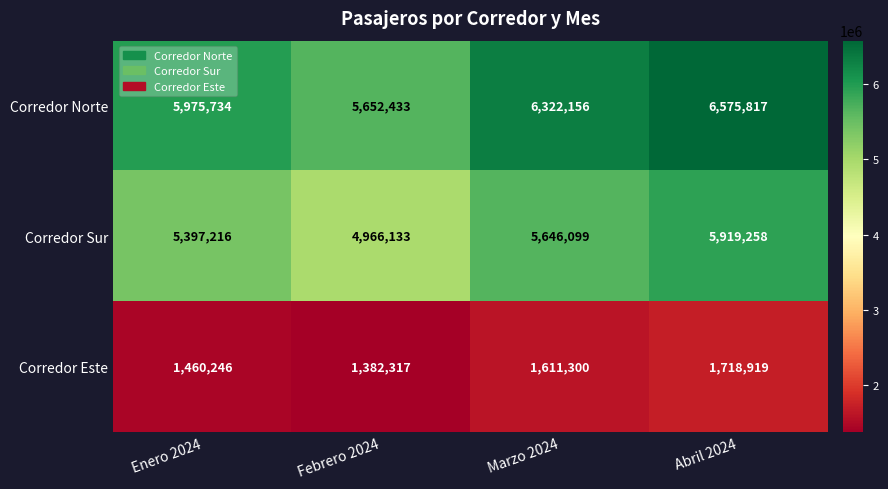

What is the average value of the Corredor Norte series?

6131535